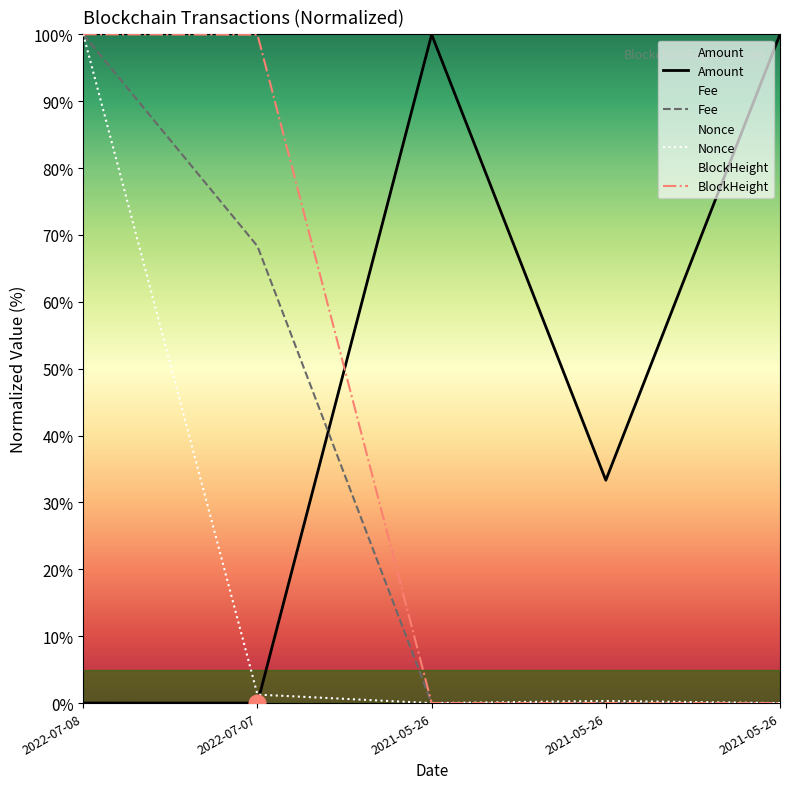

Is it true that Fee equals -39.5 at 2021-05-26?

False